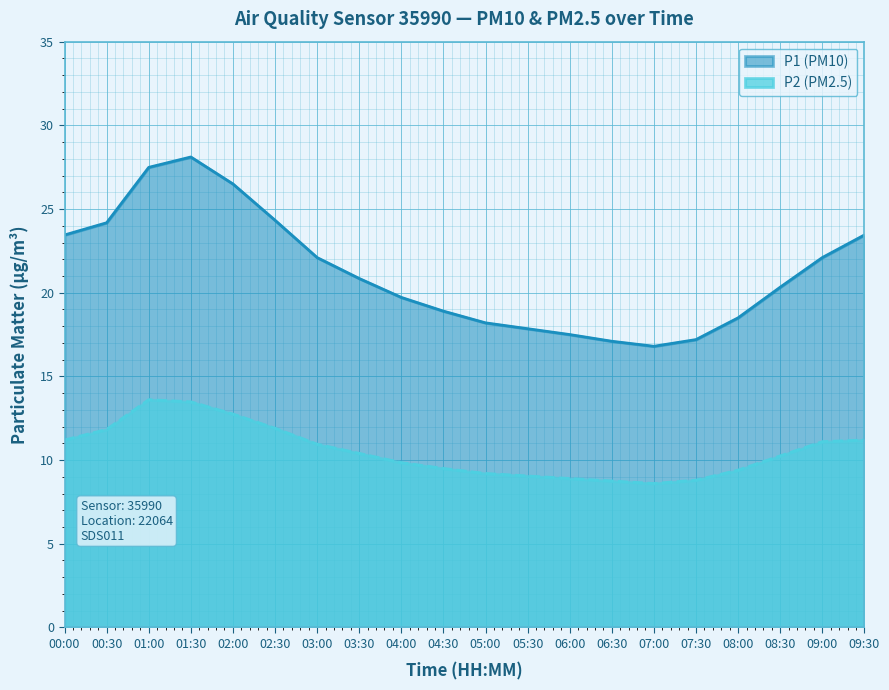

How many interior local valleys does the P2 (PM2.5) series have?

1